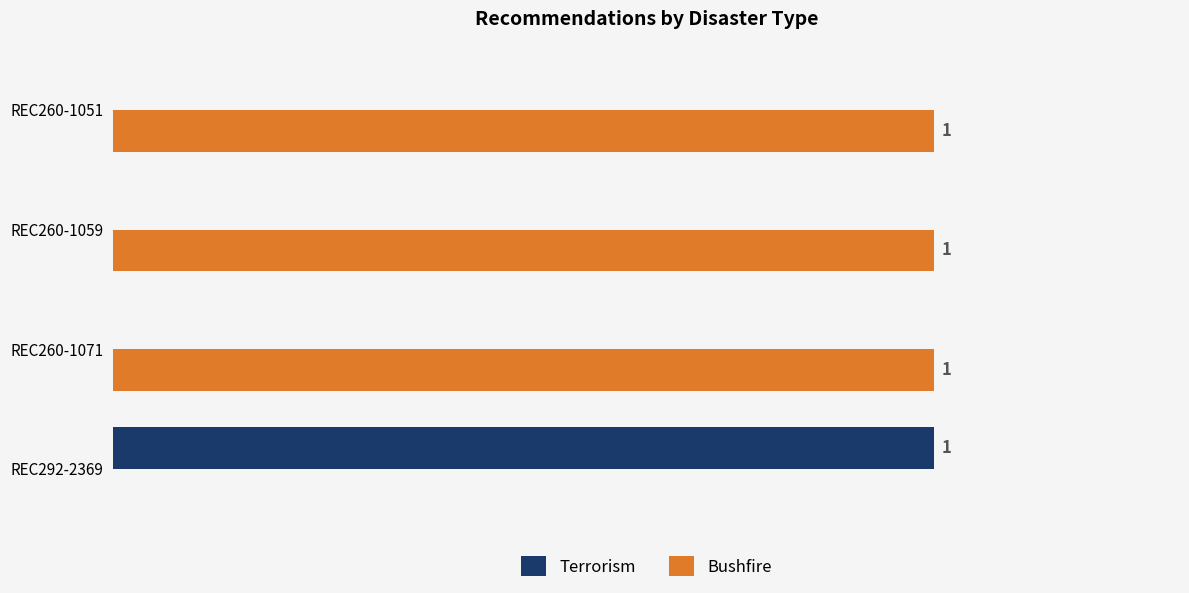

Where is Bushfire nearest to the value 0?

REC292-2369